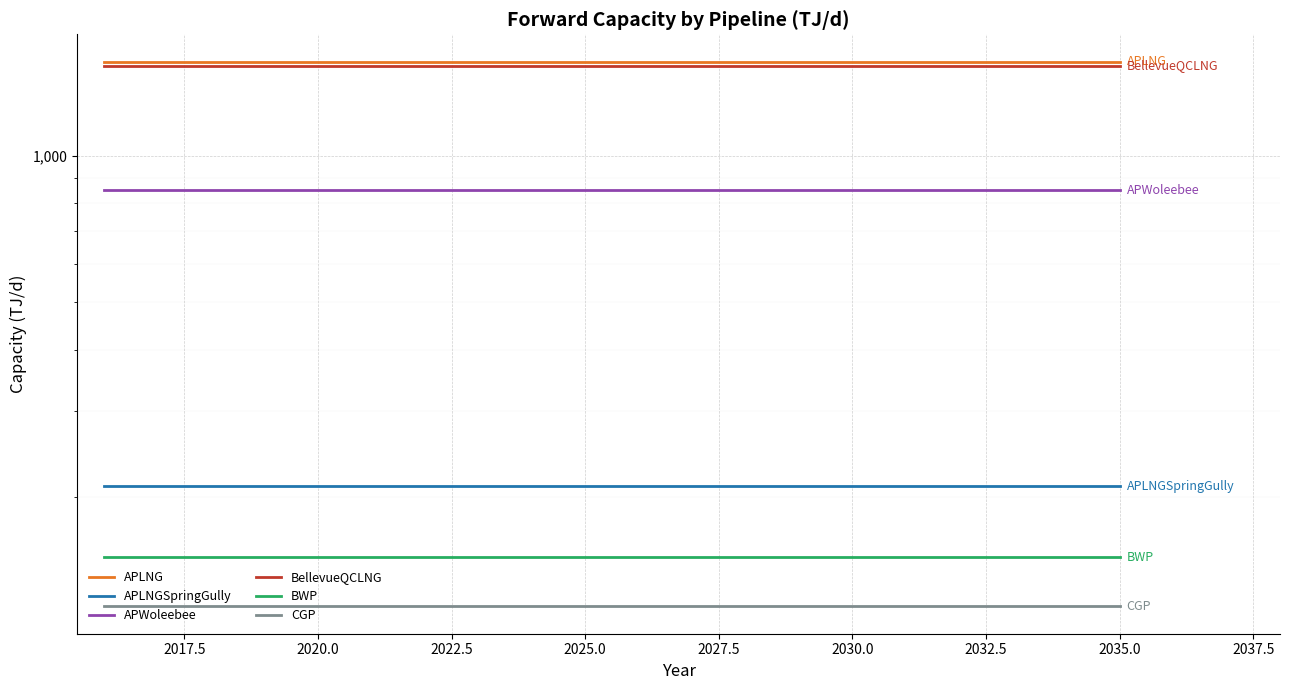

Read the CGP value at 2022.5.

119